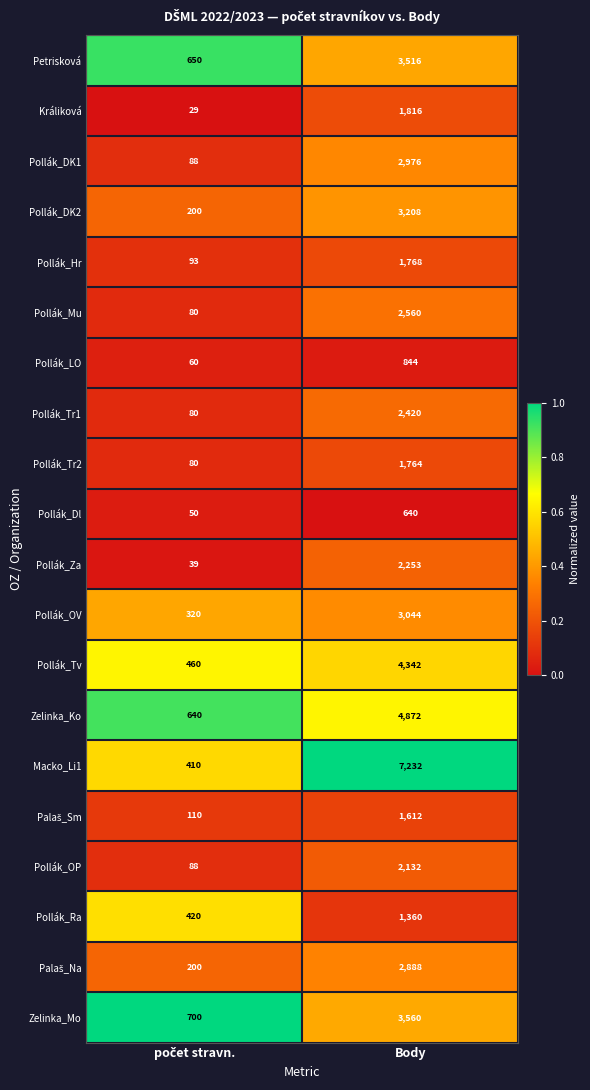

Which series has the widest spread of values?

Macko_Li1